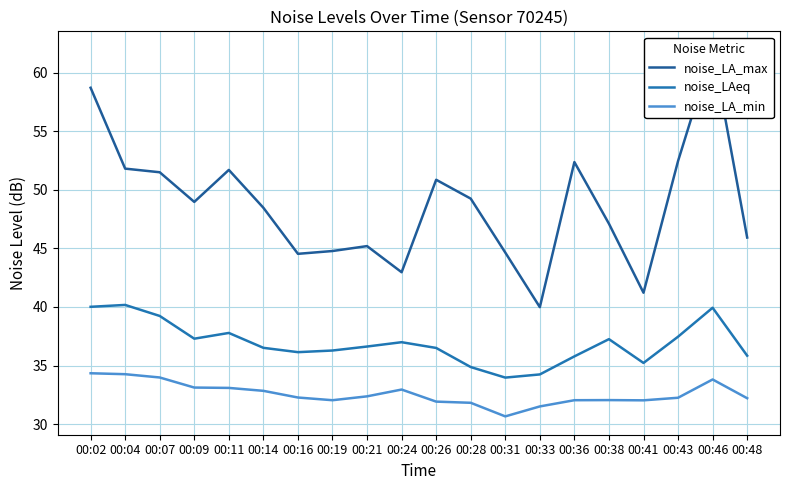

What is the average value of the noise_LAeq series?

36.9